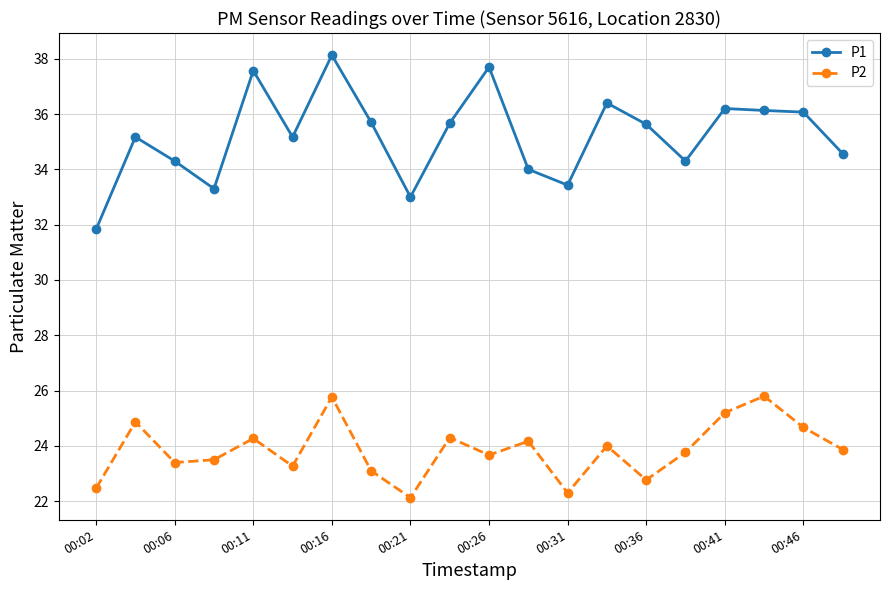

What is the average value of the P2 series?

23.9